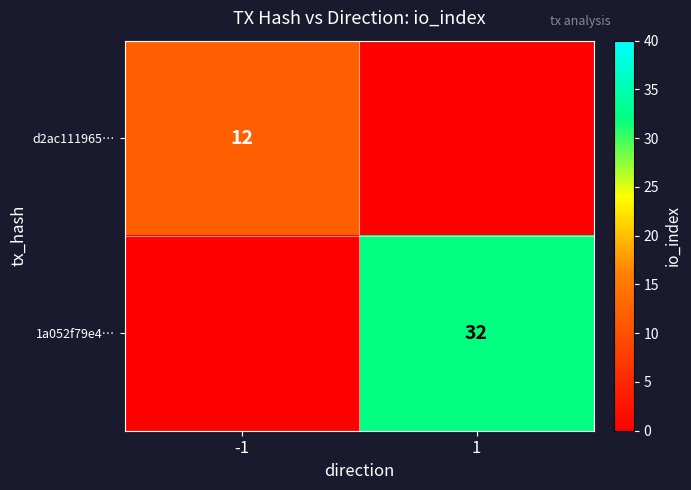

Is it true that d2ac111965… equals 8 at -1?

False